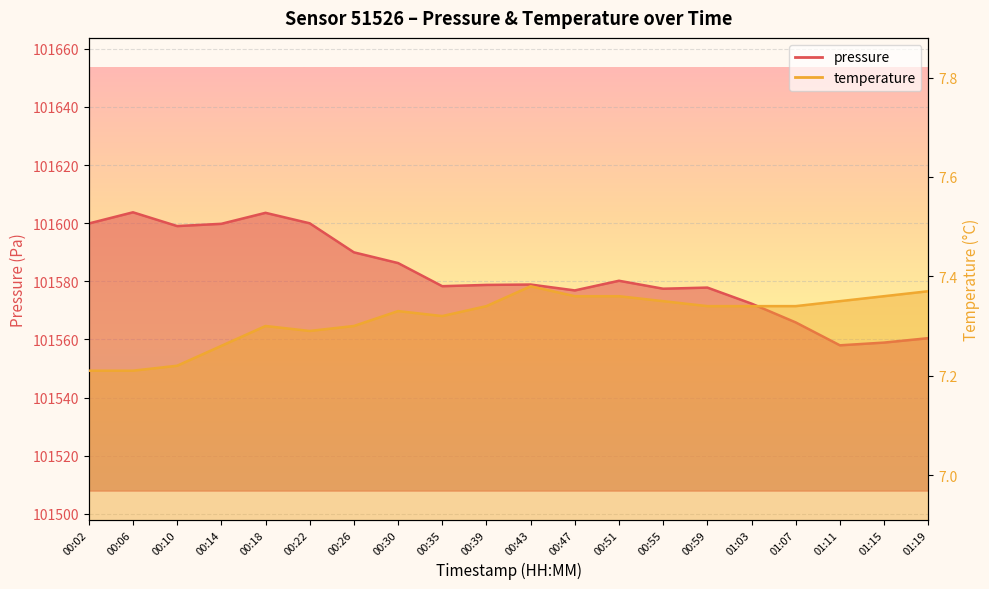

What position from the right is 01:03?

5